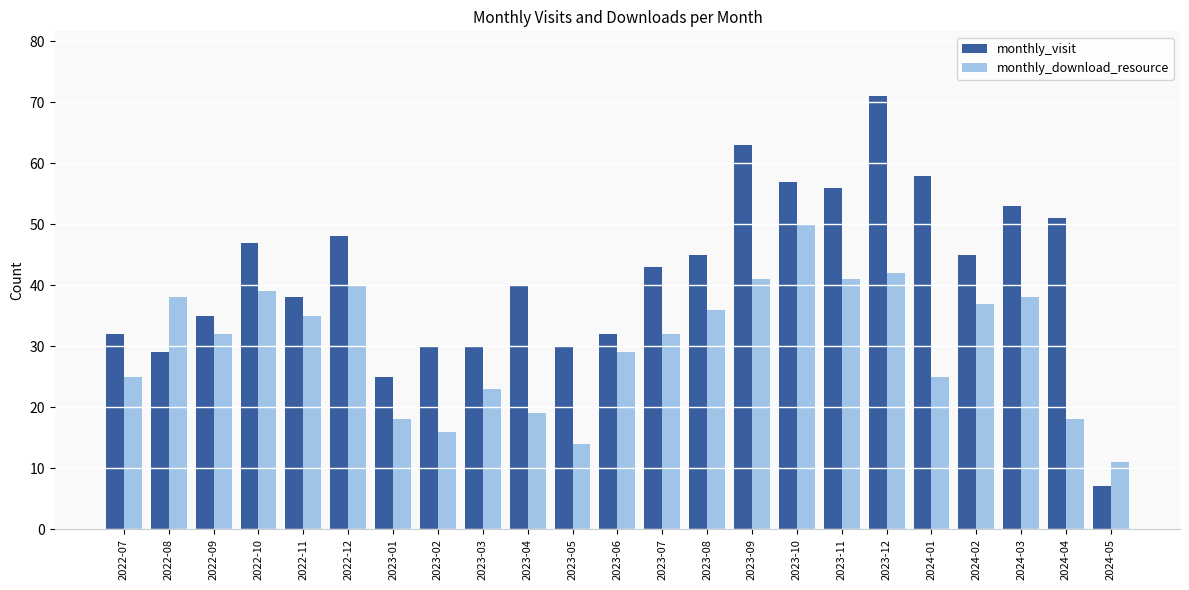

What is the value of the monthly_download_resource bar at the 8th from the left?

16